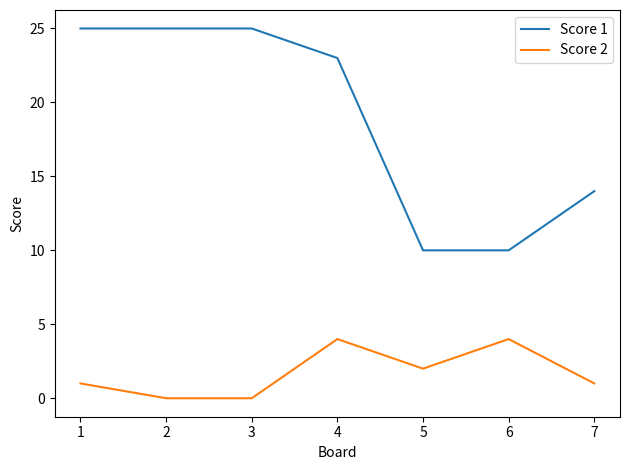

The value of Score 2 at 2 is -2. True or false?

False